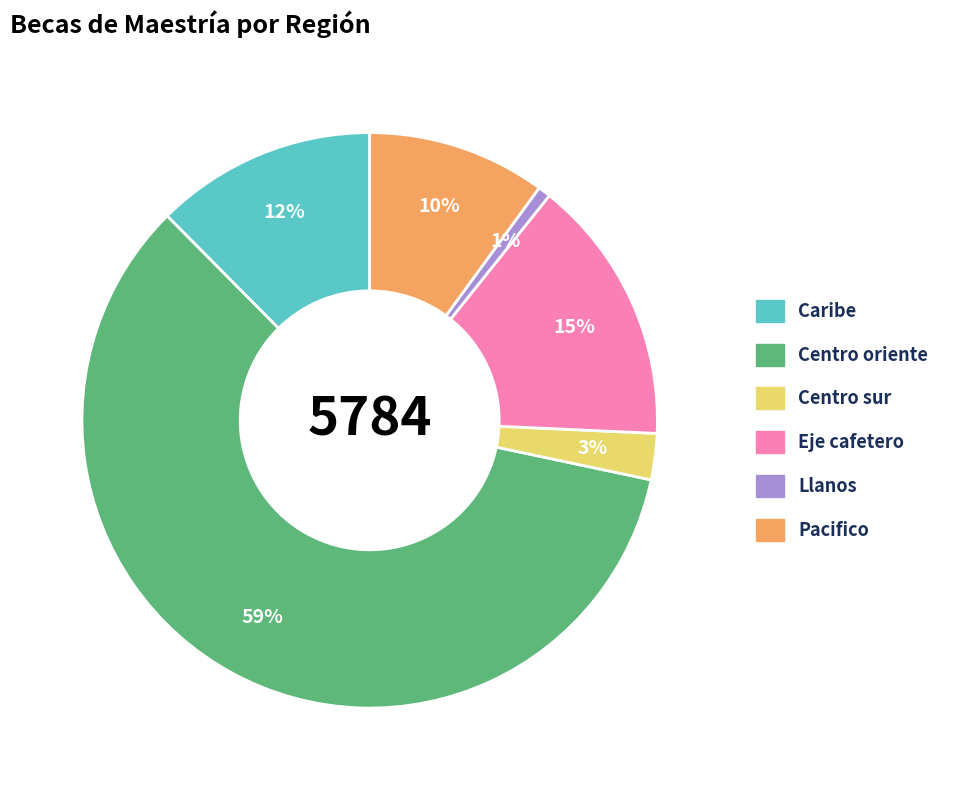

To the nearest percent, what portion does Caribe represent?

12%